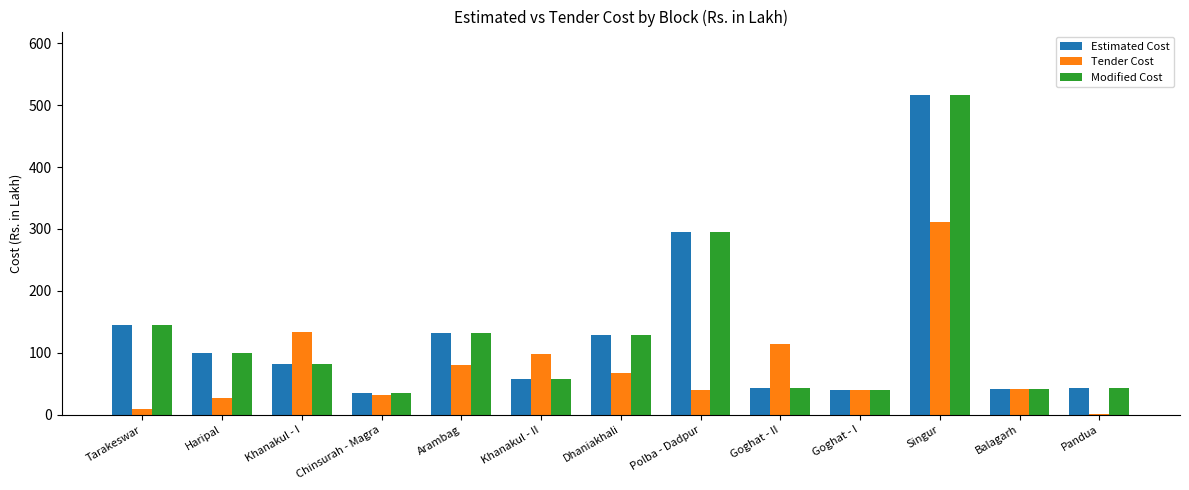

What are all the series names shown in the legend?

Estimated Cost, Tender Cost, Modified Cost